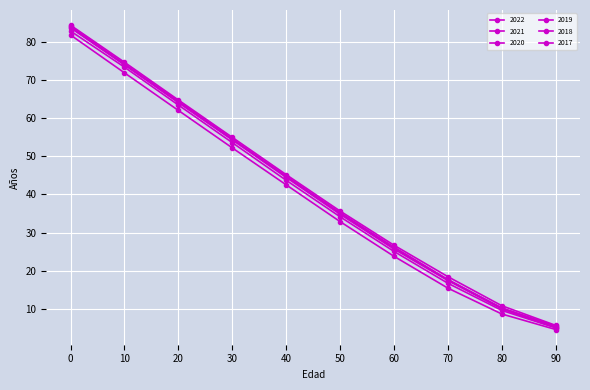

How many series are shown in this chart?

6